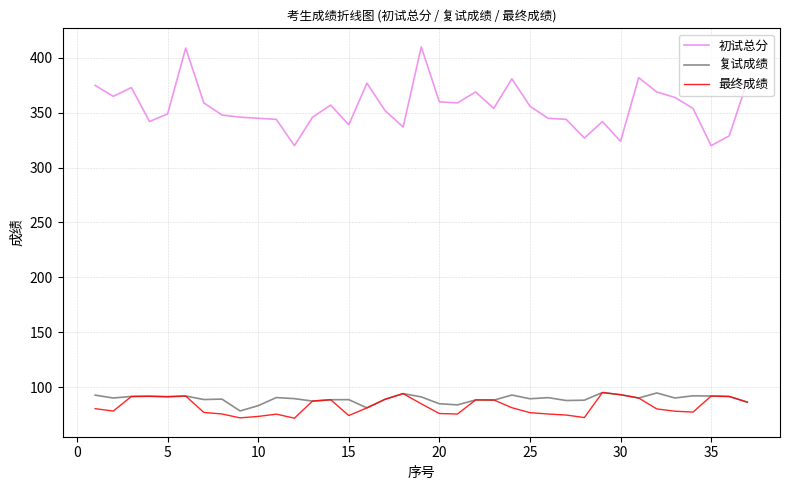

True or false: 复试成绩 and 初试总分 intersect in this chart.

False